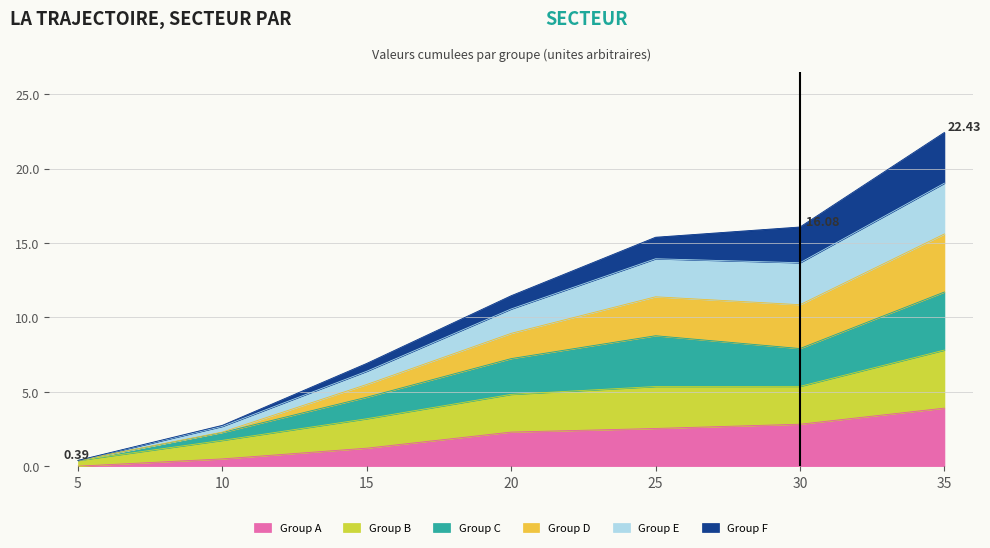

How many data points does each series have?

7